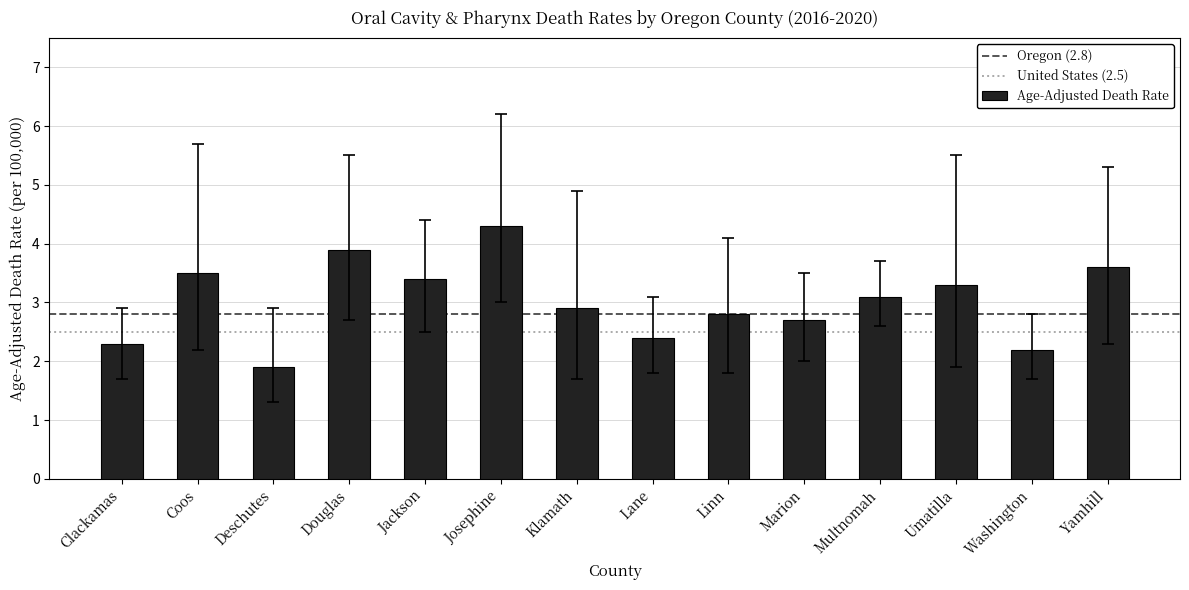

The chart shows a value of 0.7 at Multnomah. True or false?

False